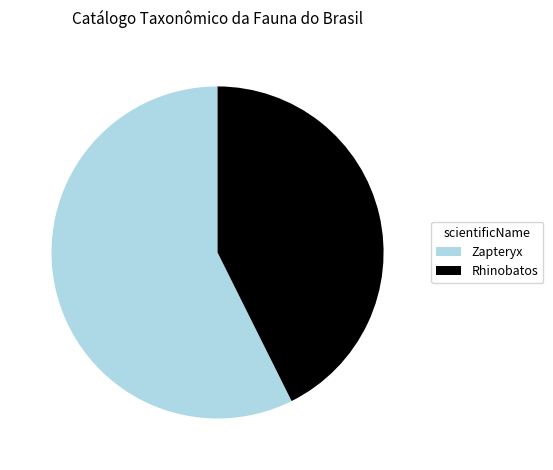

Which has a higher value, Zapteryx or Rhinobatos?

Zapteryx